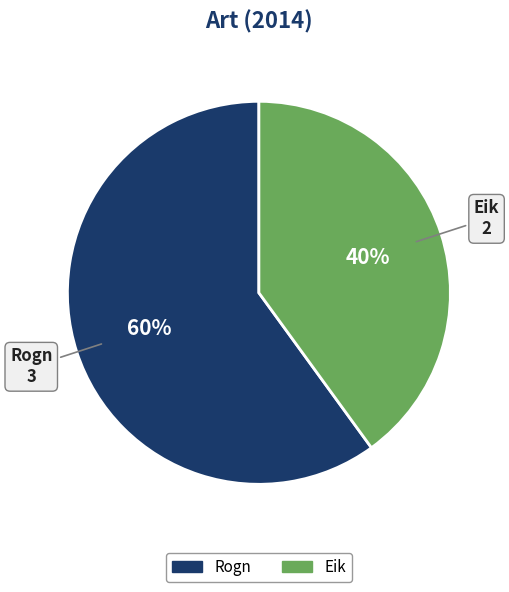

To the nearest percent, what is the difference between the Rogn and Eik slice percentages?

20%